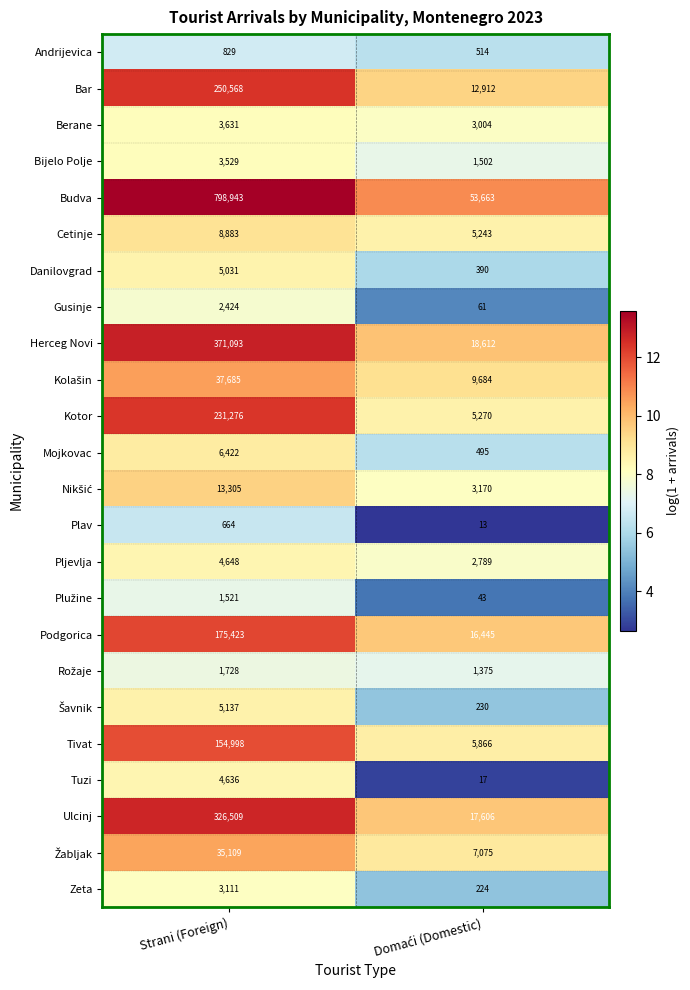

Which series has the largest total across all categories?

Budva